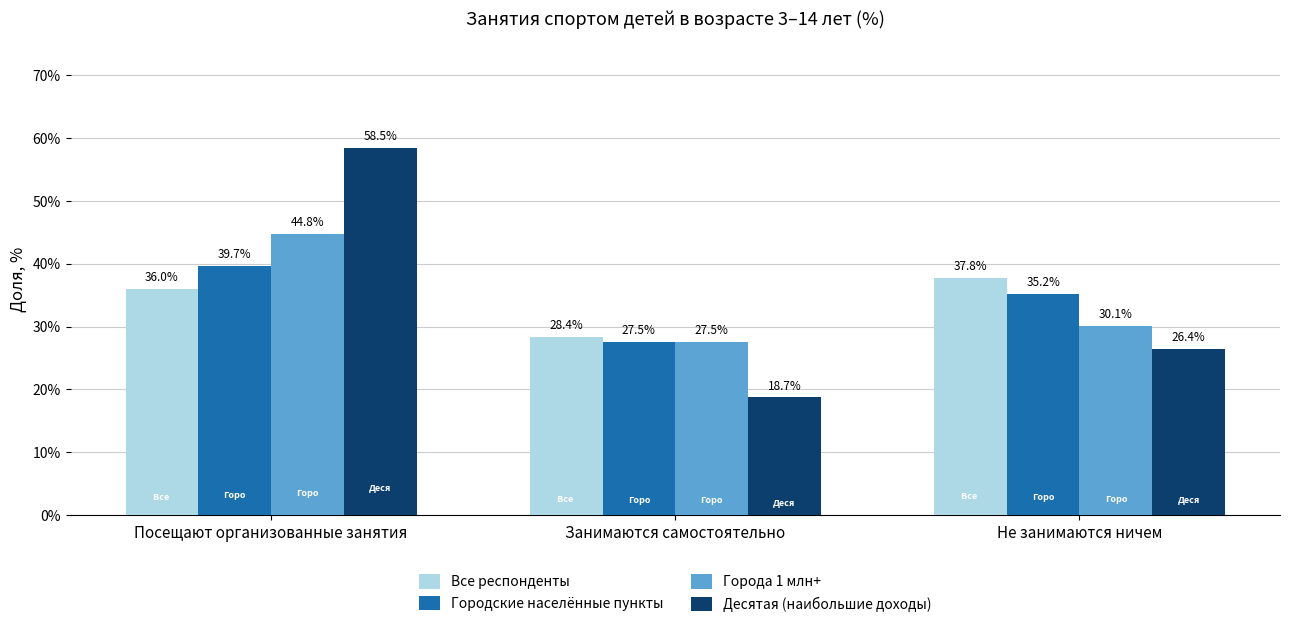

What is the total value across all series at Посещают организованные занятия?

179.0